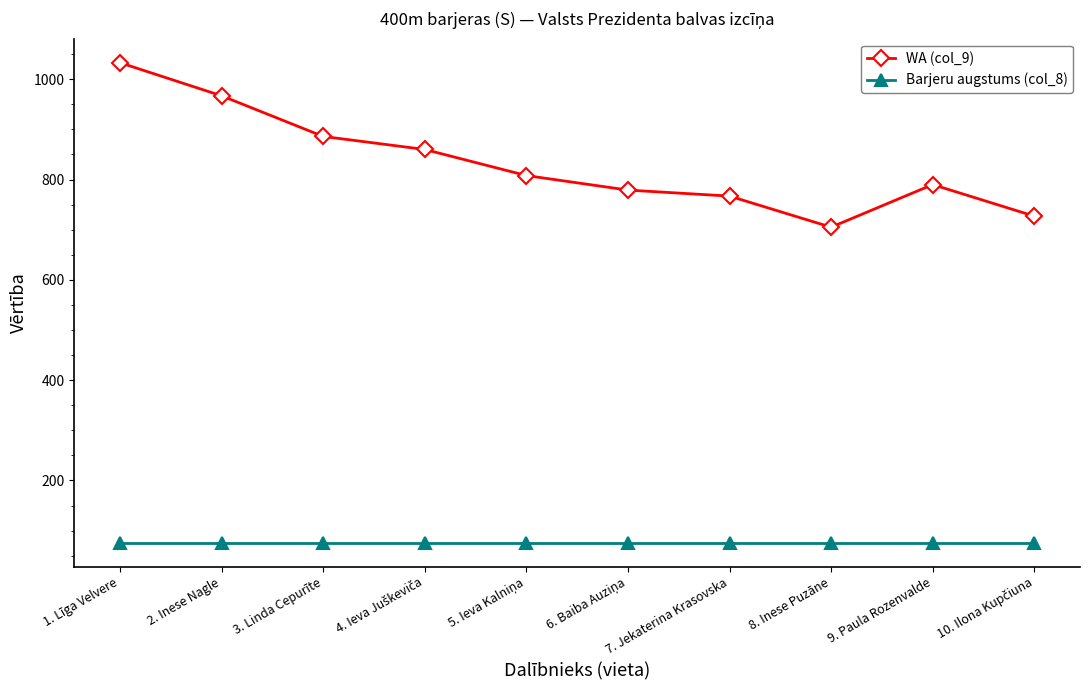

Rank the series by their average value, from highest to lowest.

WA (col_9), Barjeru augstums (col_8)